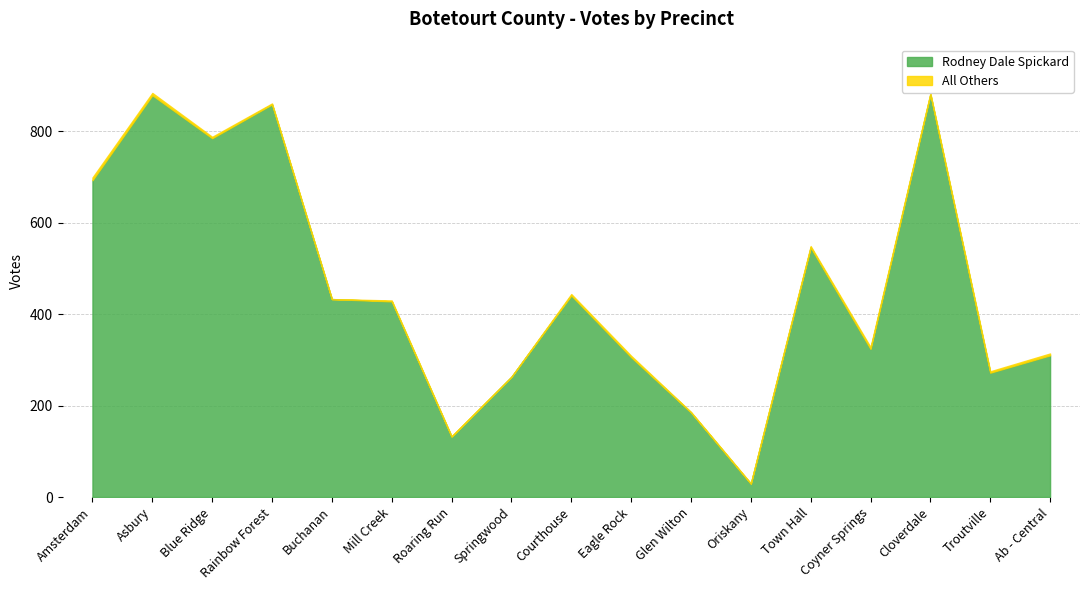

What is the difference between the Rodney Dale Spickard values at Mill Creek and Roaring Run?

296